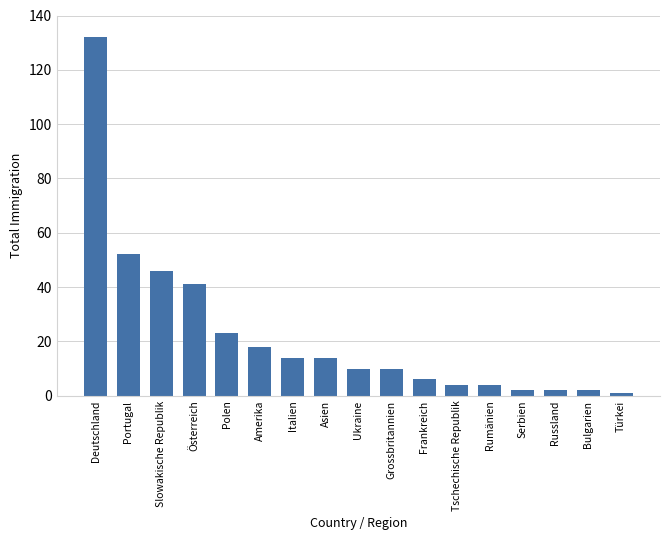

Count the number of categories in the chart.

17